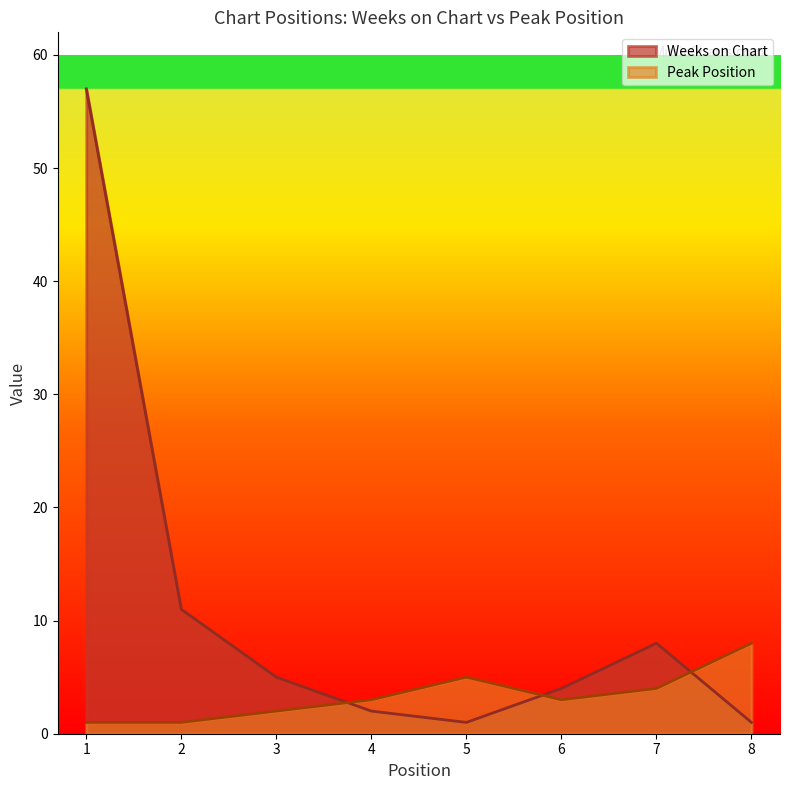

Reading left to right, what are all the values shown in this chart?

Weeks on Chart: 1=57	2=11	3=5	4=2	5=1	6=4	7=8	8=1
Peak Position: 1=1	2=1	3=2	4=3	5=5	6=3	7=4	8=8